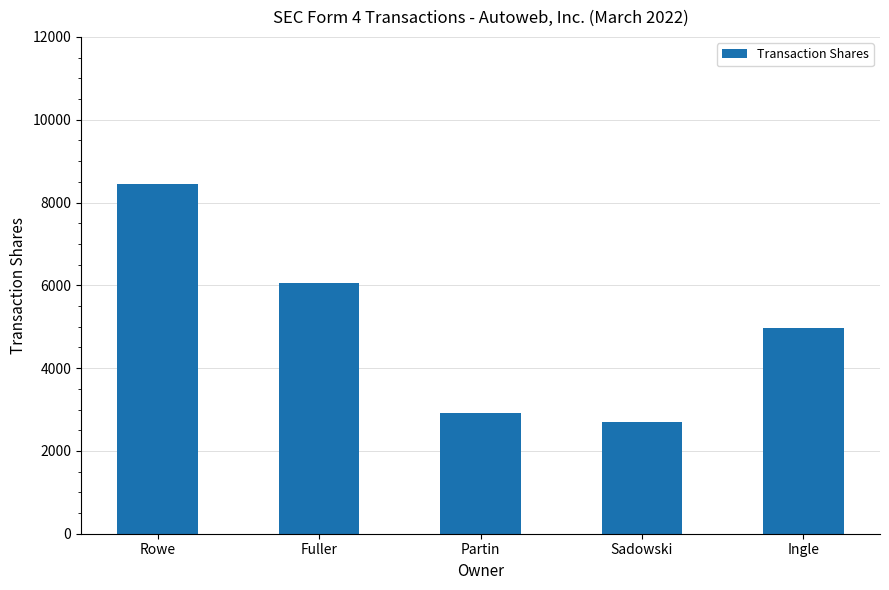

Which category has the highest value across all series?

Rowe